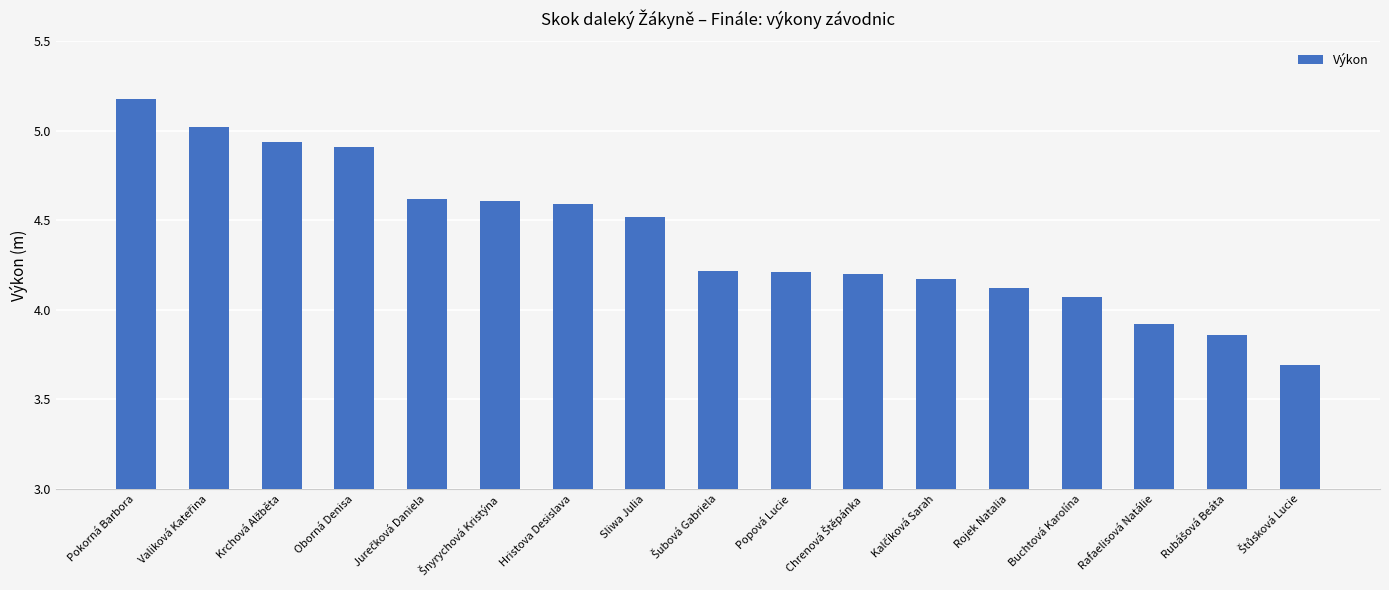

True or false: the data shows 4.1 at Buchtová Karolína.

True